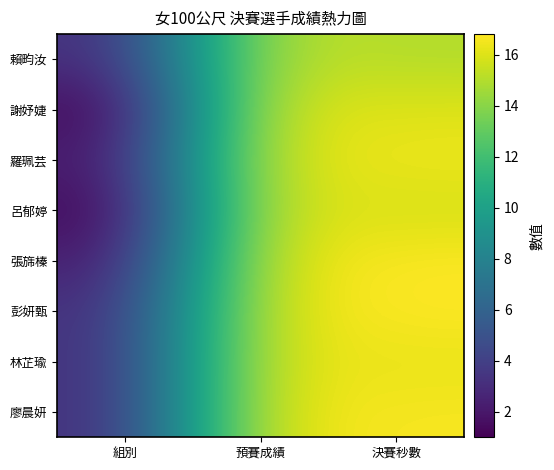

Between 組別 and 預賽成績, which is larger?

預賽成績